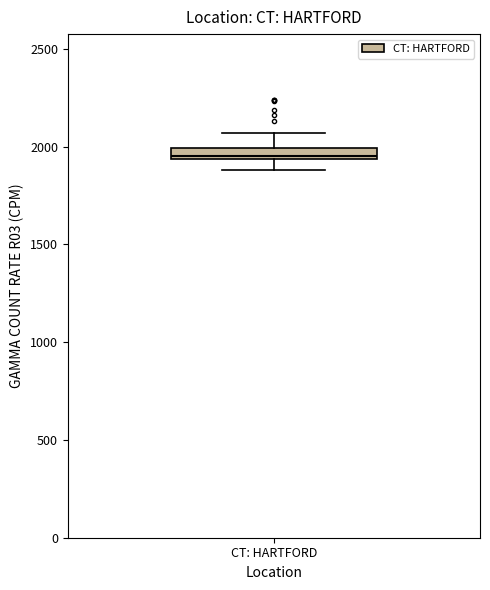

Where does the upper whisker of the box for CT: HARTFORD end on the y-axis? The values are not printed on the chart, so give them approximately, as read against the axis.

2050